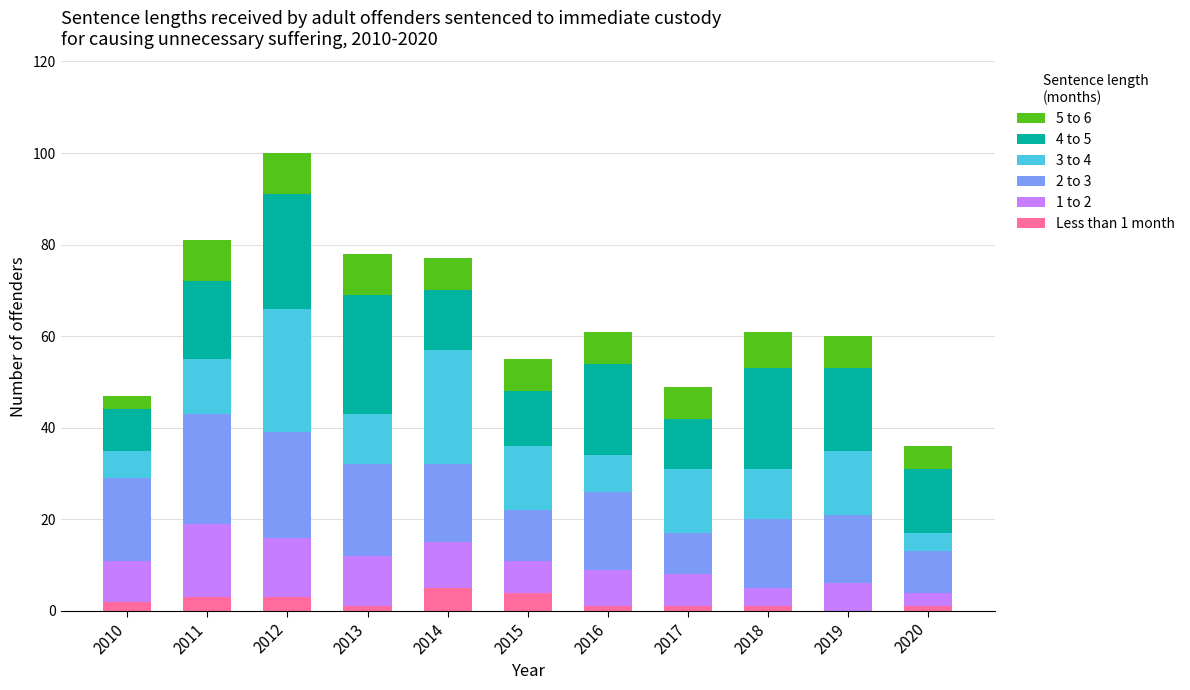

What is the total value across all series at 2019?

60